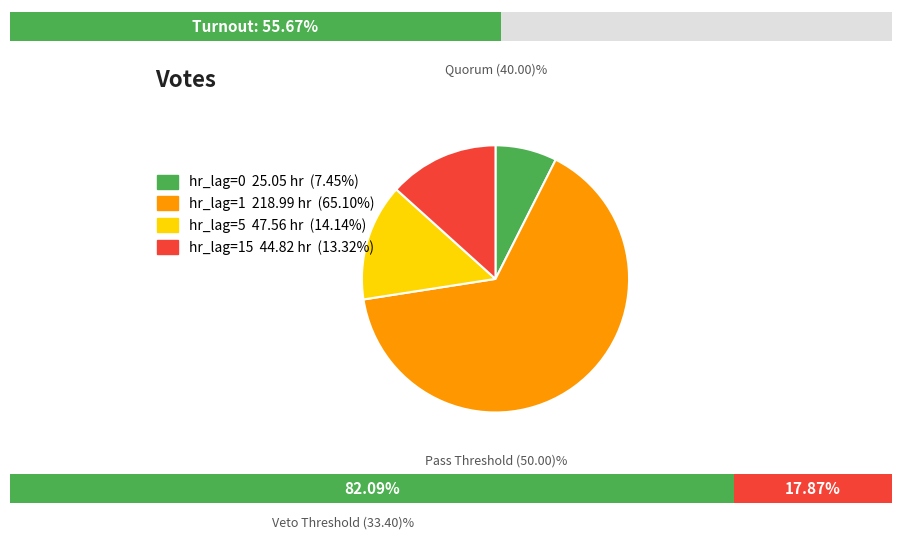

Is it true that hr_lag=5 is 14% of the pie?

True